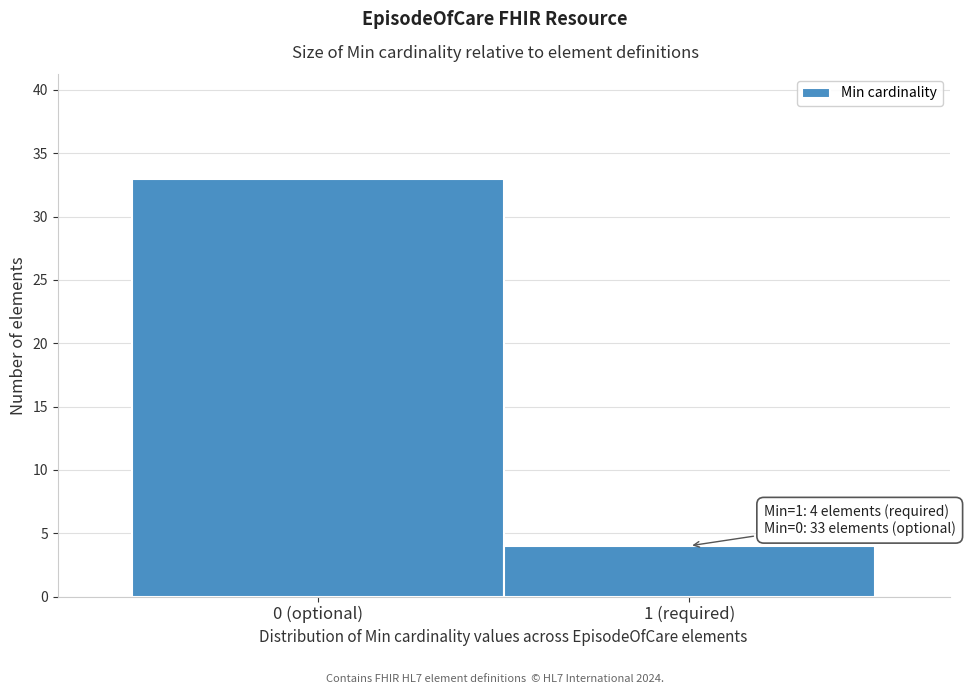

Reading right to left, transcribe all the data shown in this chart.

4	33